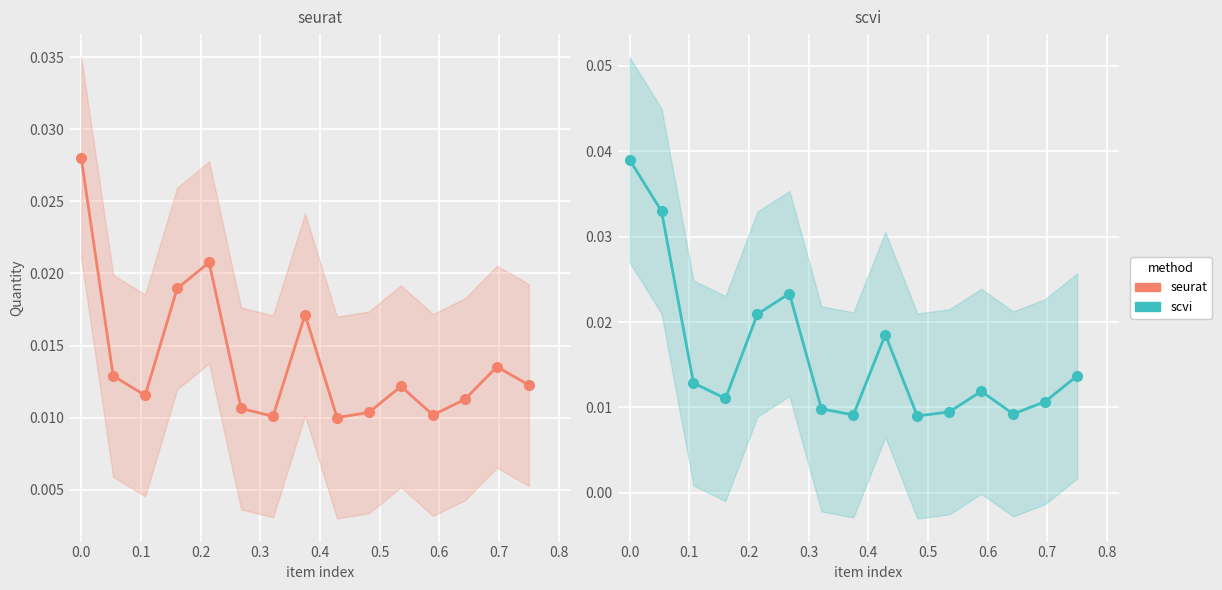

In seurat, how many points are lower than both neighbors (excluding endpoints)?

4